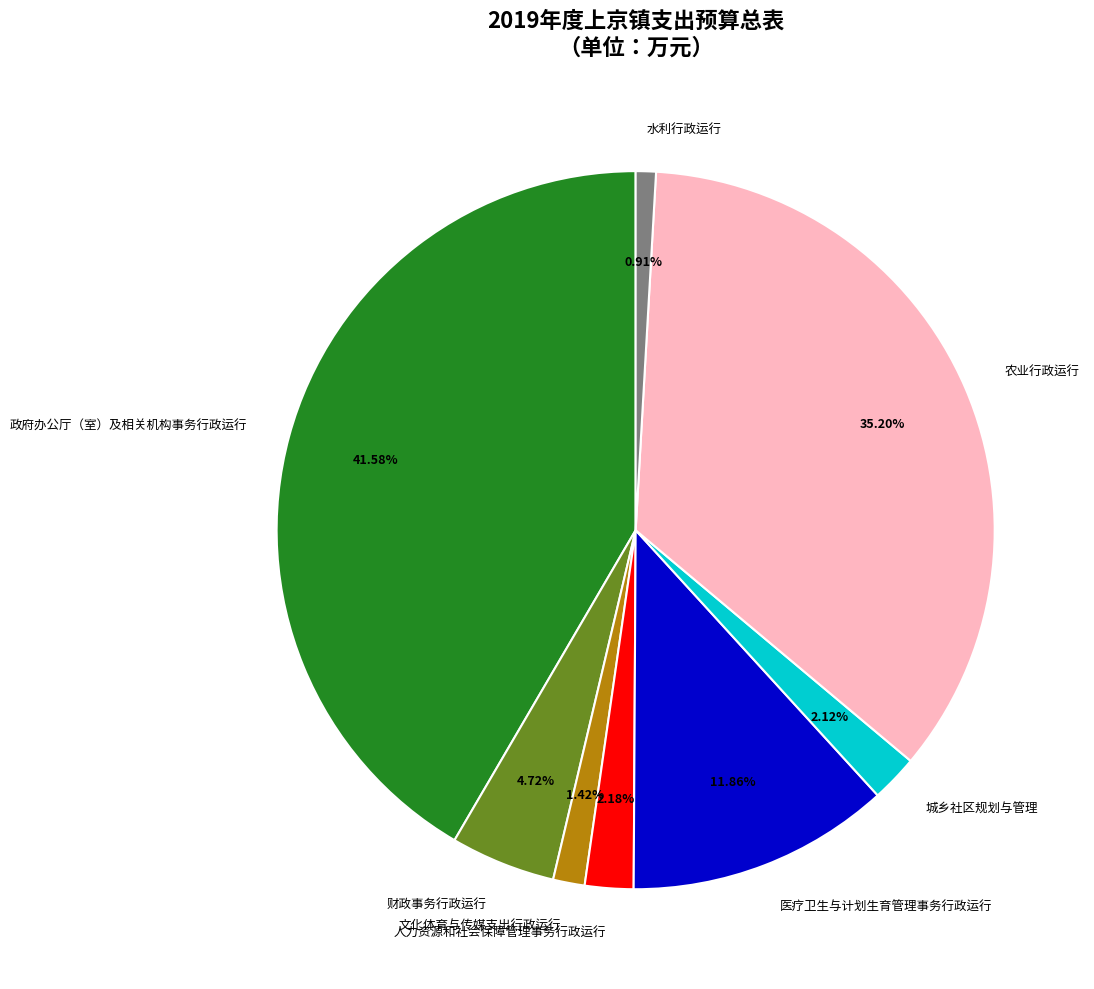

Is it true that 医疗卫生与计划生育管理事务行政运行 is 12% of the pie?

True